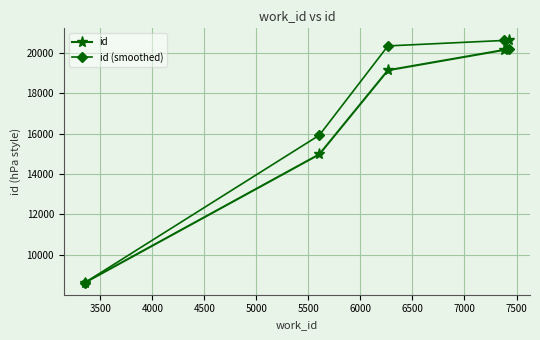

What is the value of the id (smoothed) point at the 1st from the left?

8623.0